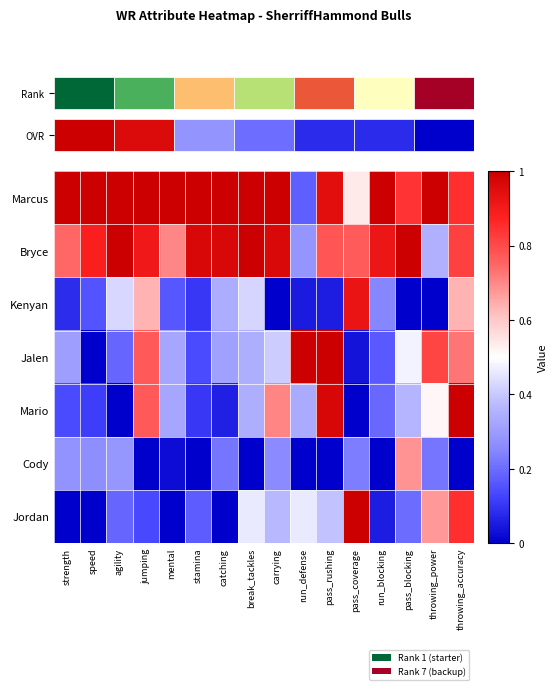

What is the sum of all Marcus values?

14.4